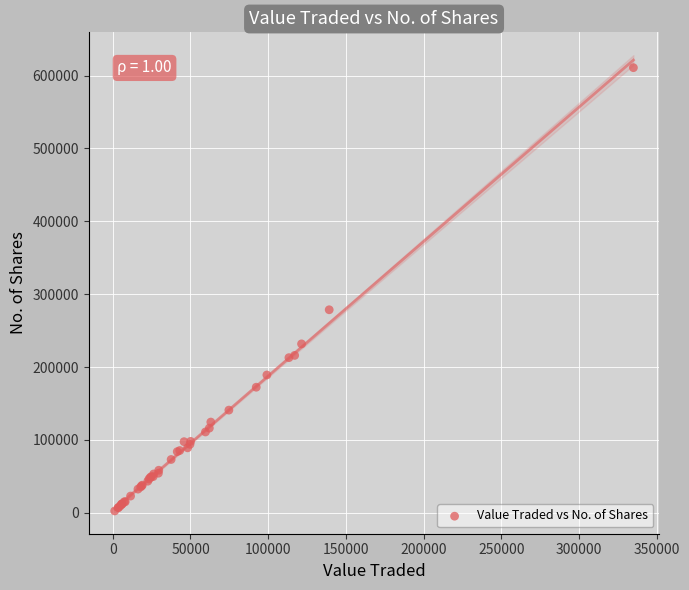

What Y value in the scatter plot is closest to 306711?

278620